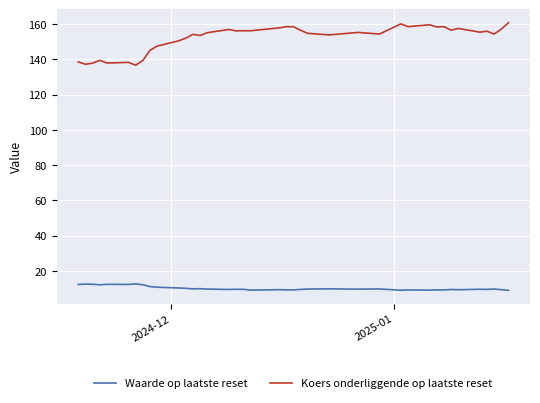

What is the greatest value displayed?

160.8